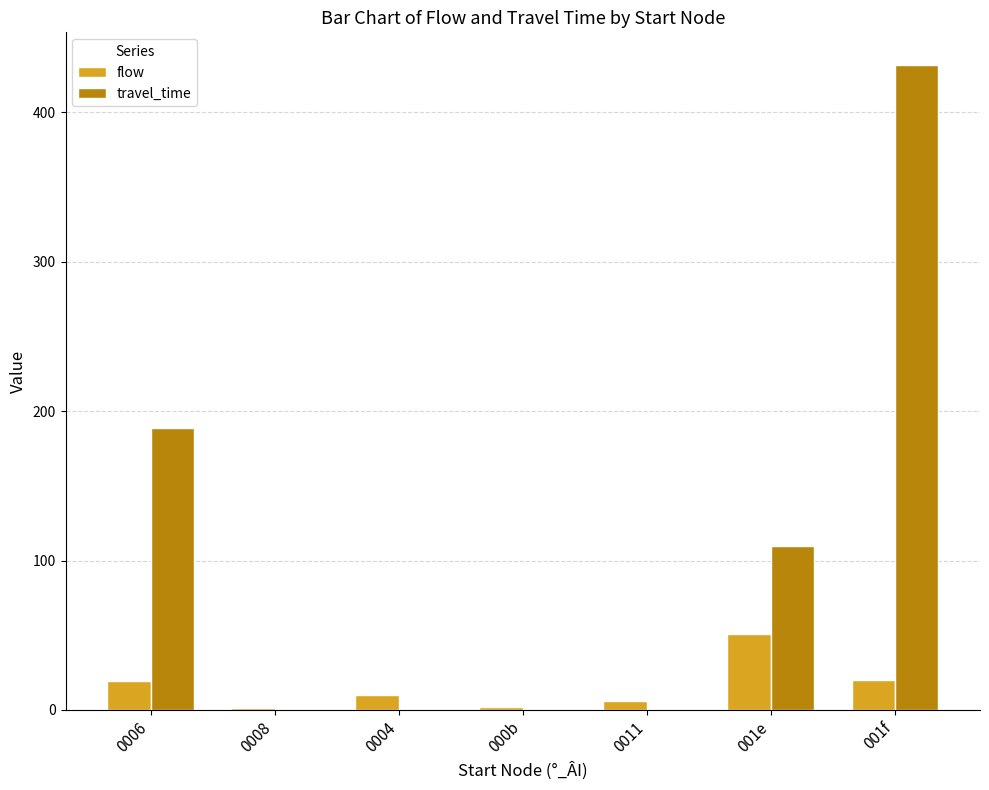

Between 000b and 001f, which series saw the biggest shift?

travel_time